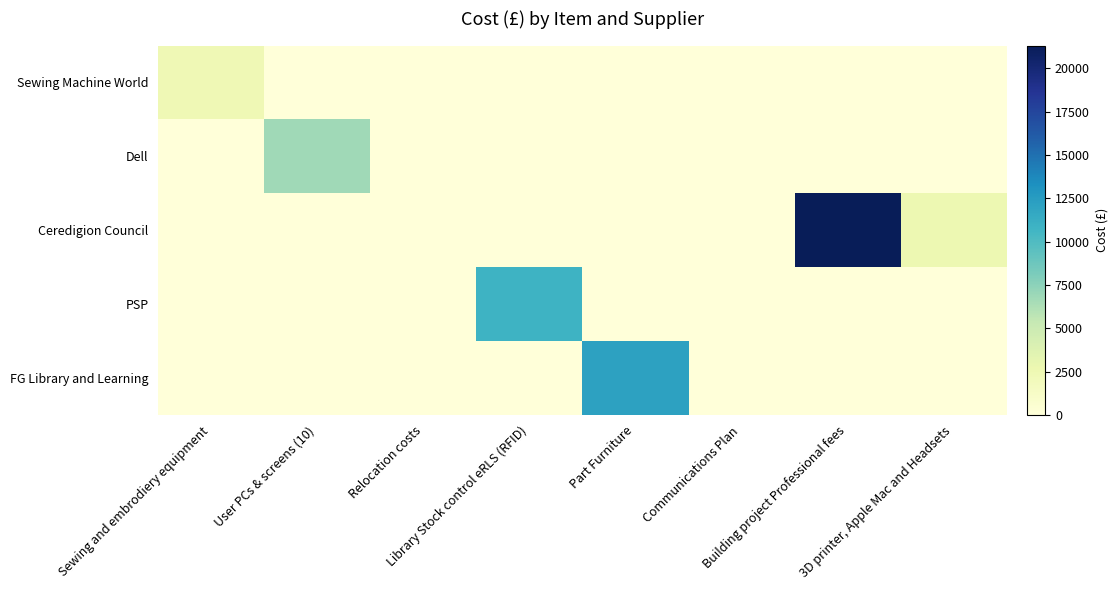

Between 3D printer, Apple Mac and Headsets and Library Stock control eRLS (RFID), which is larger?

3D printer, Apple Mac and Headsets